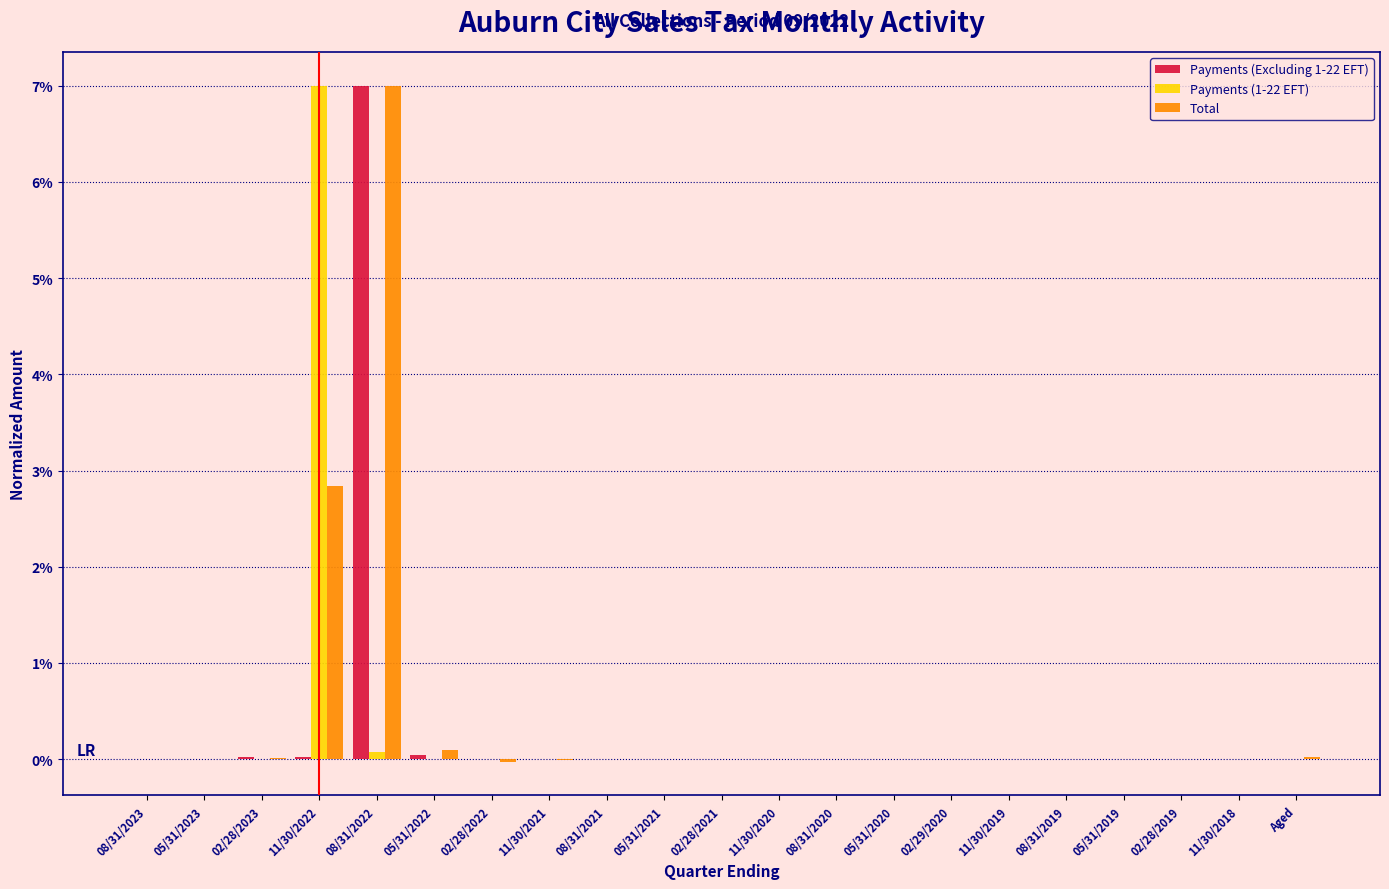

Is the value of Payments (Excluding 1-22 EFT) at 02/29/2020 greater than the value of Total at 08/31/2022?

No